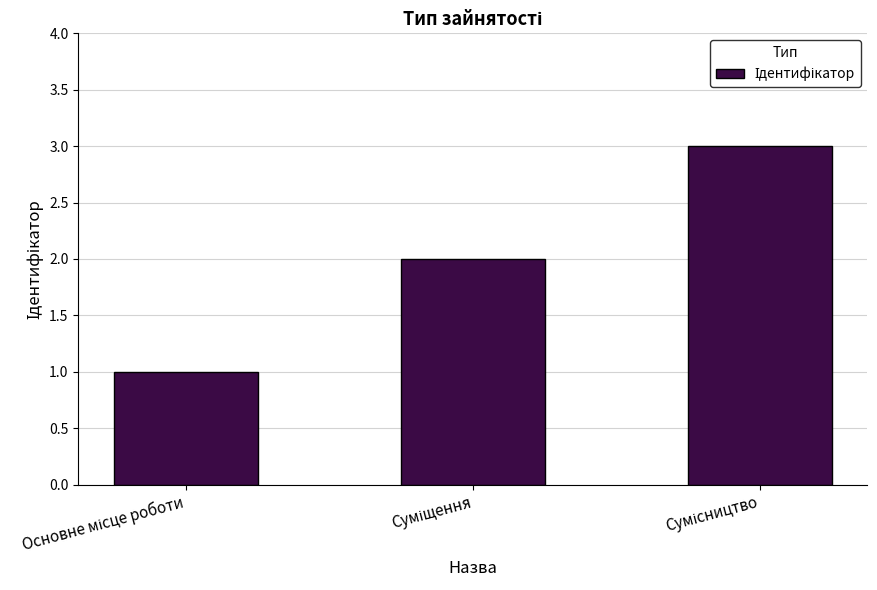

What is the maximum value shown in the chart?

3